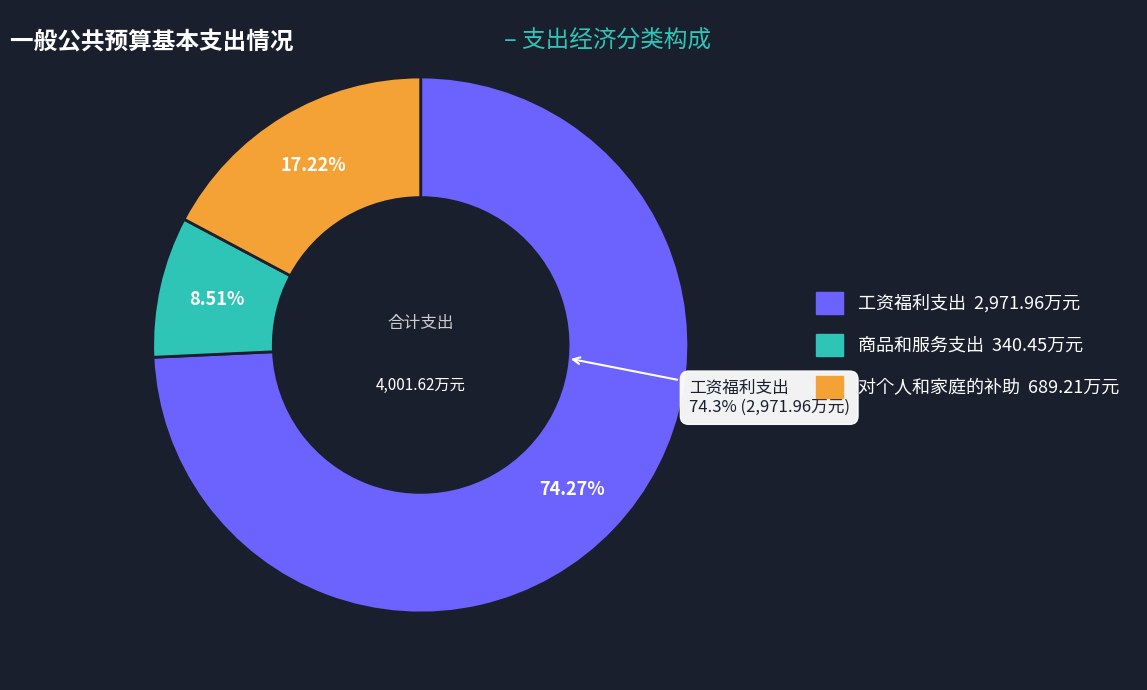

What is the change in value from 工资福利支出 to 商品和服务支出?

-2631.5